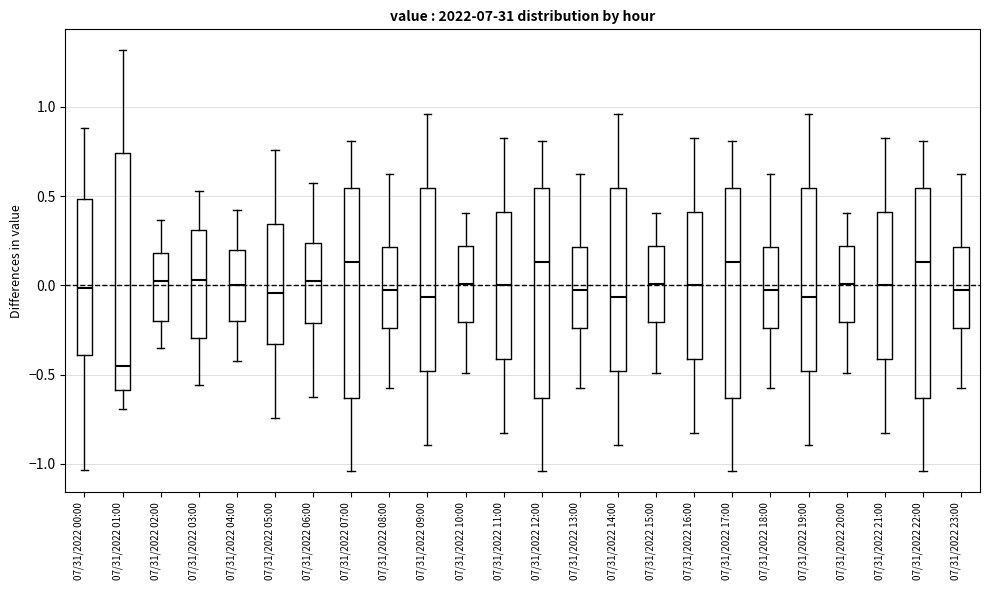

Comparing the boxes themselves (not the whiskers), which one is the tallest?

07/31/2022 01:00